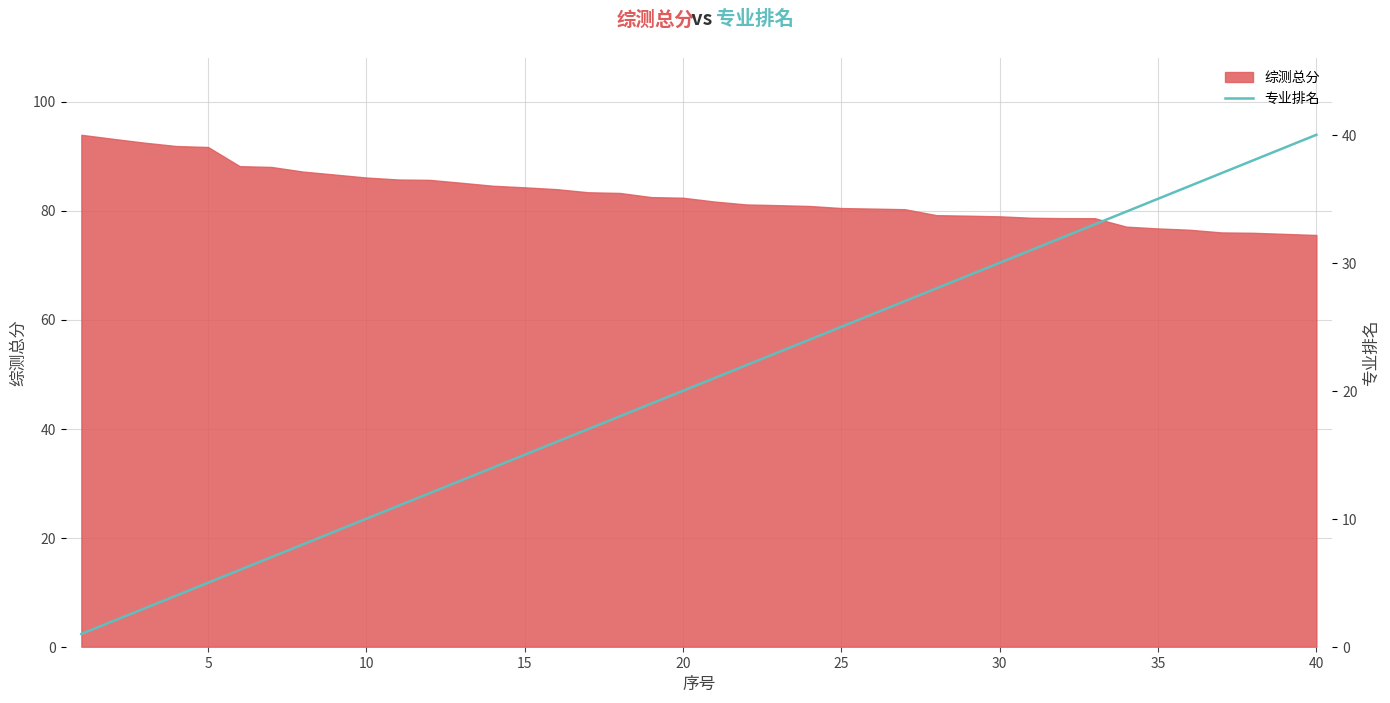

True or false: the data has more than 2 interior local peaks.

False